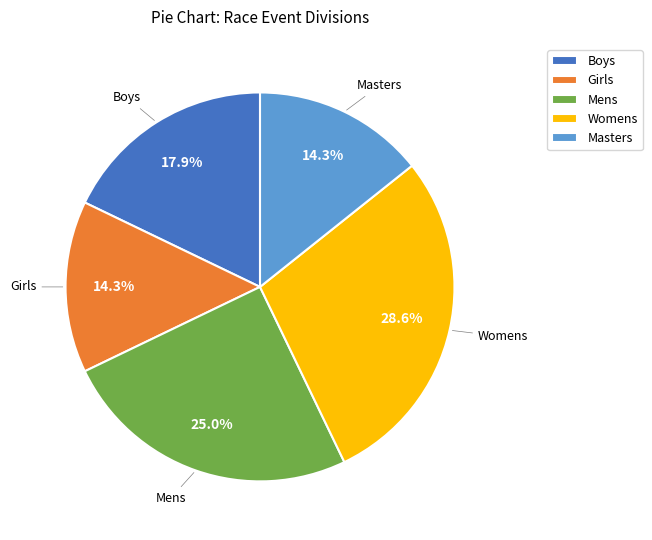

Does Mens account for over 50% of the chart?

No